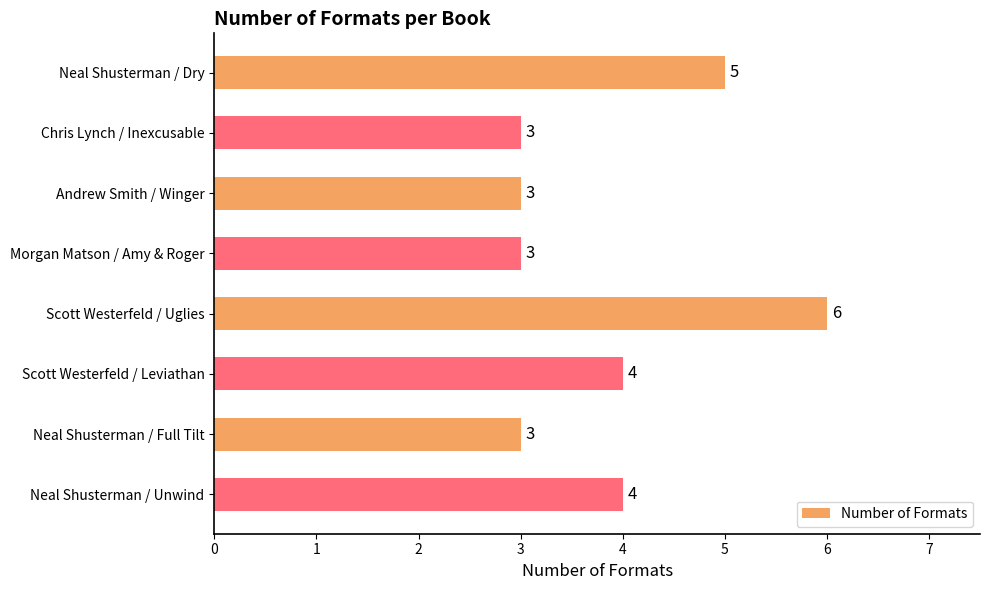

Which category has the highest value across all series?

Scott Westerfeld / Uglies